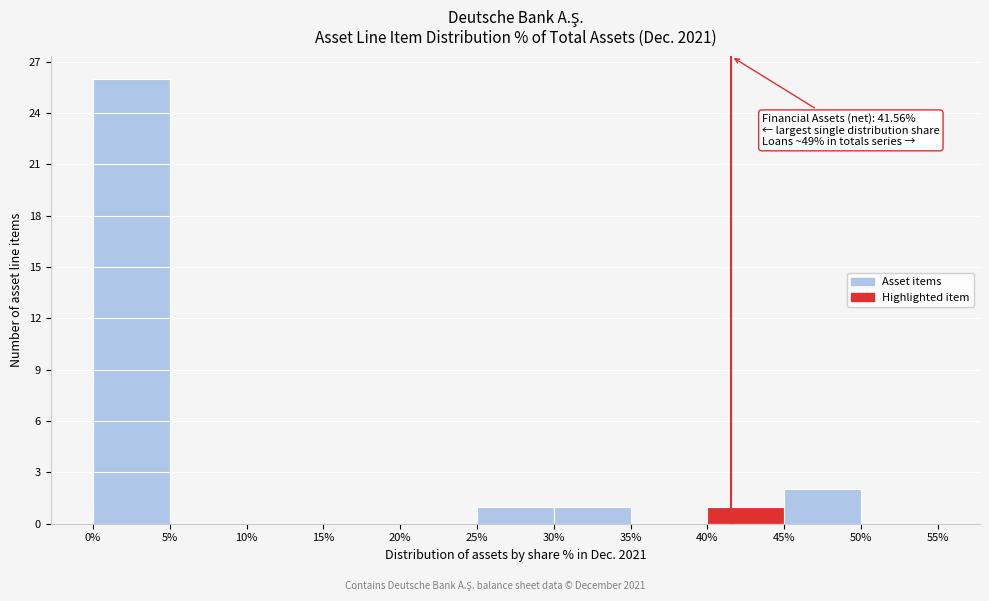

Over which range of the x-axis is the bar tallest?

0% to 5%